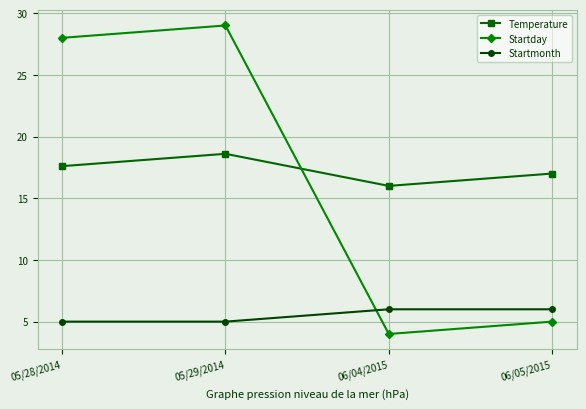

True or false: Temperature and Startmonth cross at least once.

False